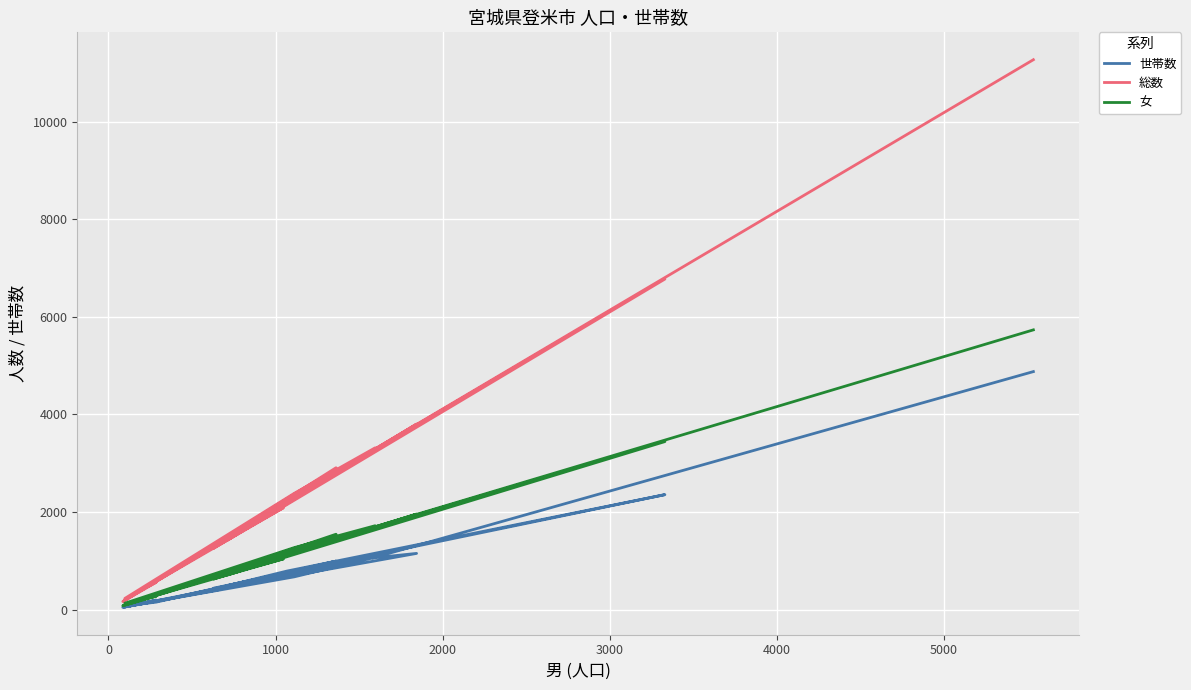

True or false: 世帯数 and 女 intersect in this chart.

False